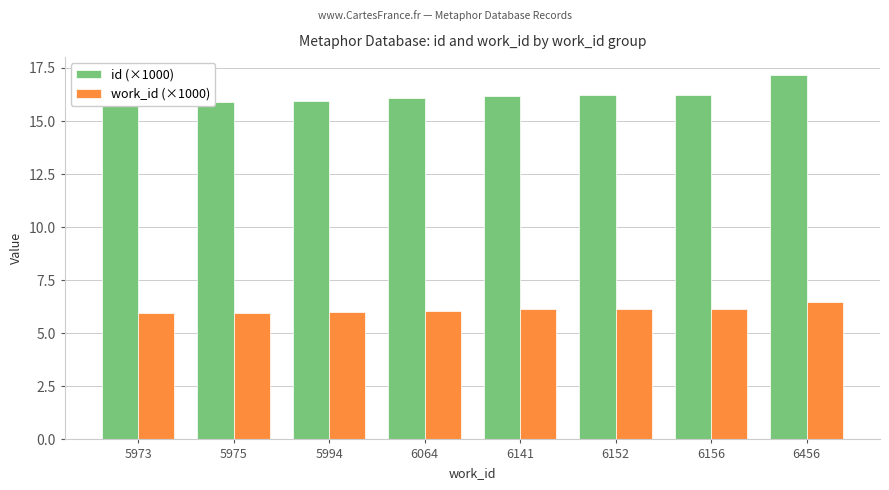

List the series in order of their overall mean, lowest first.

work_id (×1000), id (×1000)